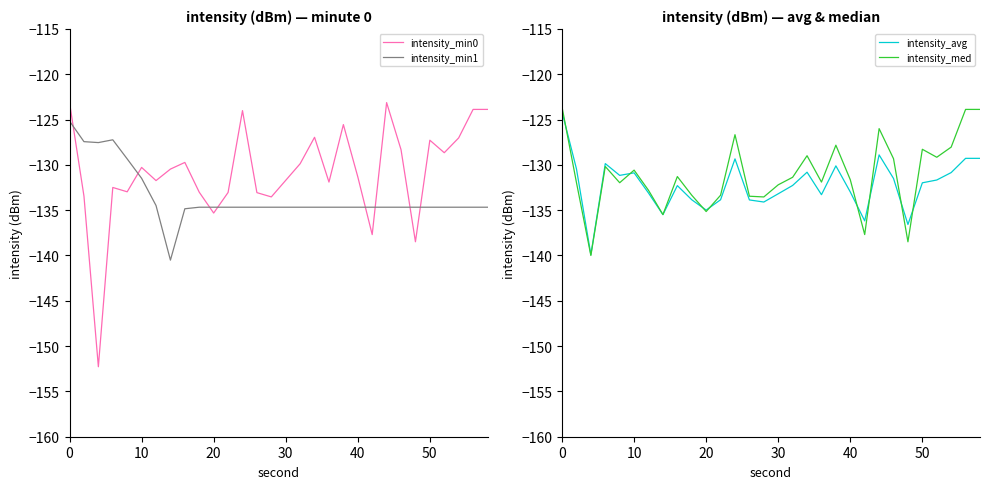

What is the highest value of the intensity_min1 series?

-125.2